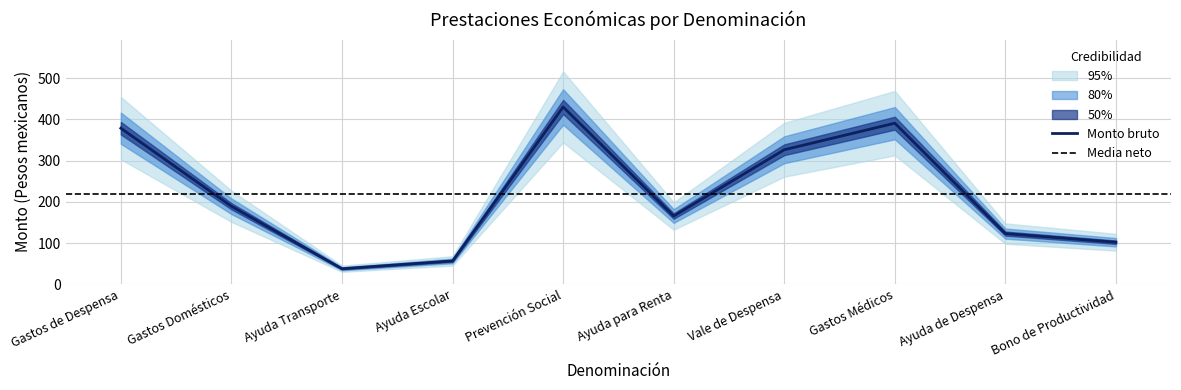

Rank the categories by value from lowest to highest.

Ayuda Transporte, Ayuda Escolar, Bono de Productividad, Ayuda de Despensa, Ayuda para Renta, Gastos Domésticos, Vale de Despensa, Gastos de Despensa, Gastos Médicos, Prevención Social